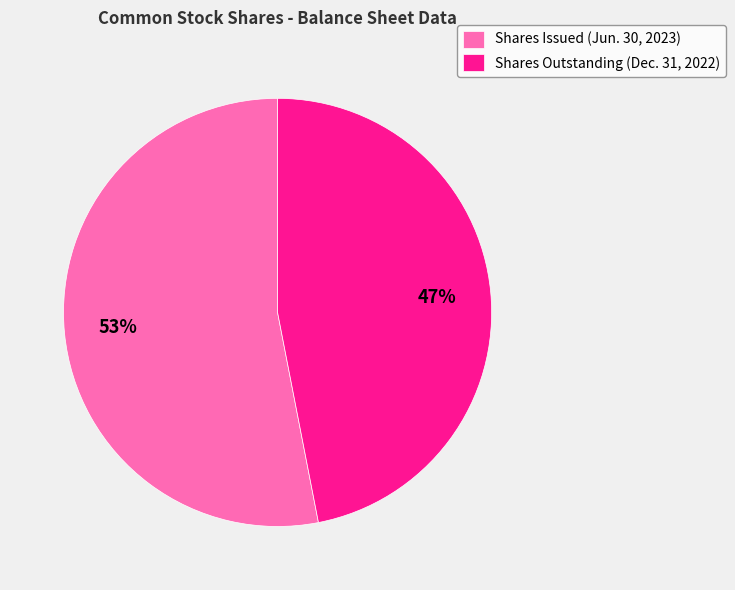

How many segments does this pie chart have?

2